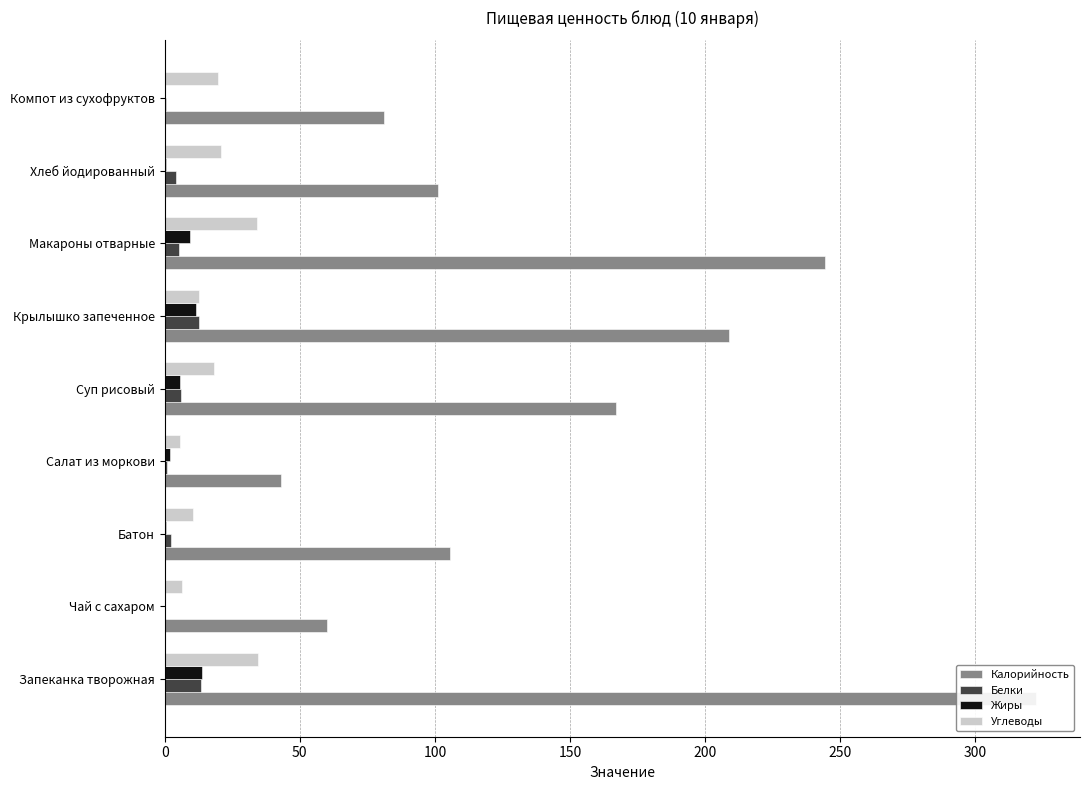

How many bars are there in total?

36